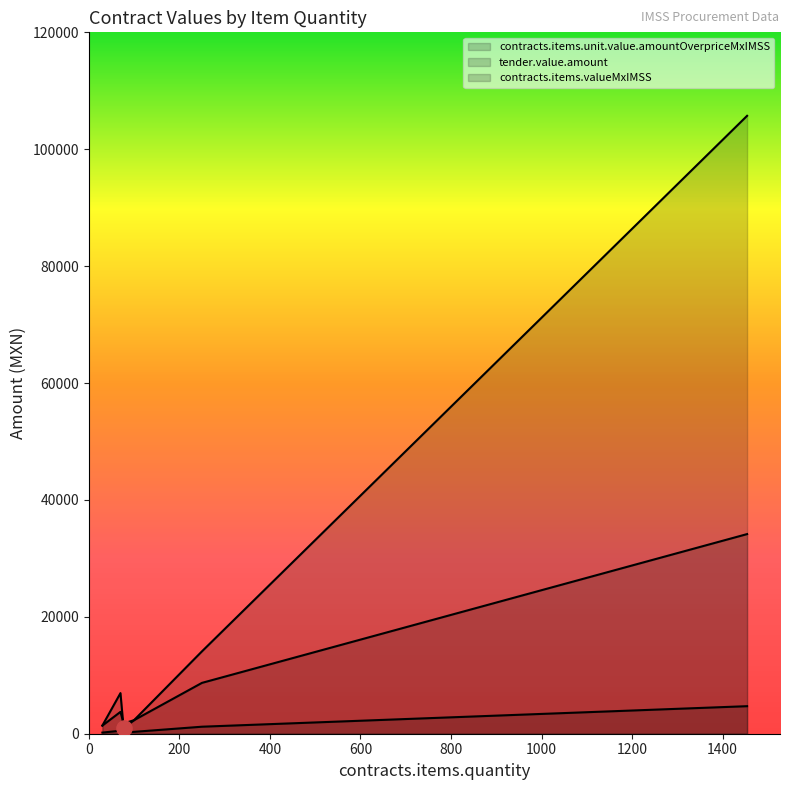

Is the value of tender.value.amount at 250 greater than the value of contracts.items.unit.value.amountOverpriceMxIMSS at 100?

Yes